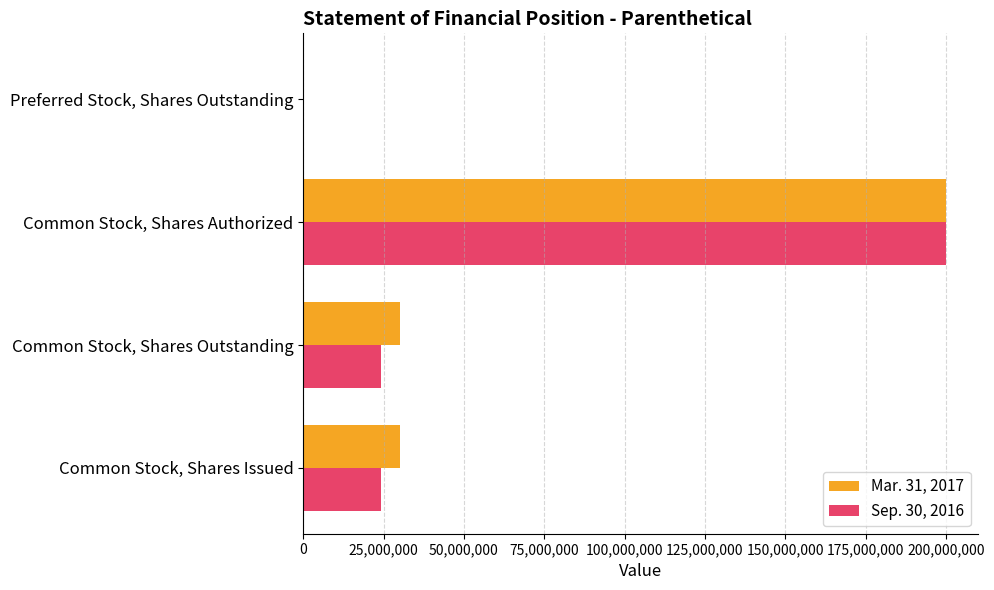

At which label does Sep. 30, 2016 reach its peak?

Common Stock, Shares Authorized